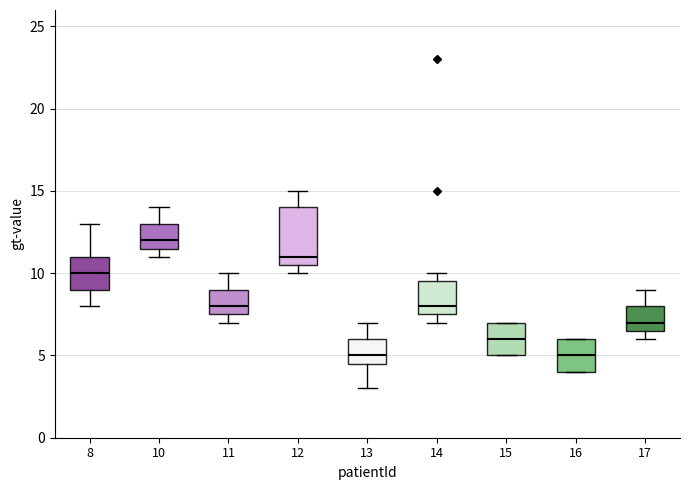

Where is the lower edge of the box at x = 14 on the y-axis? The values are not printed on the chart, so give them approximately, as read against the axis.

7.5